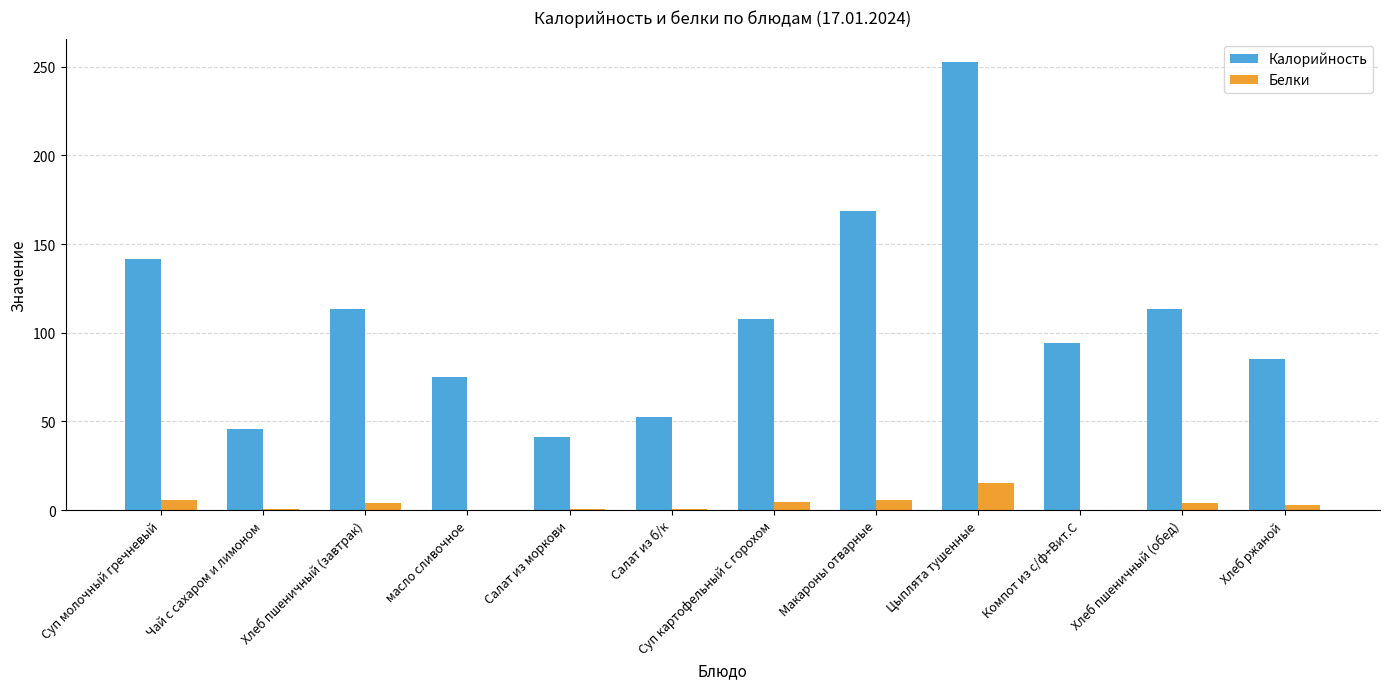

Are the bars grouped side by side (vs. stacked)?

Yes